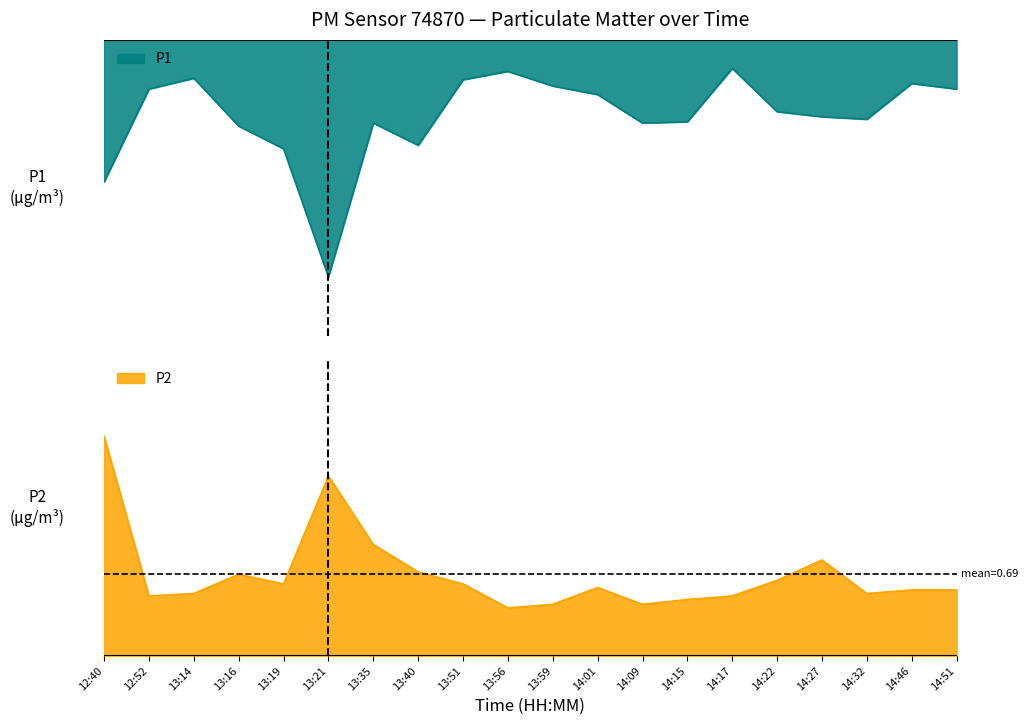

Between 13:51 and 14:46, which series saw the biggest shift?

P1